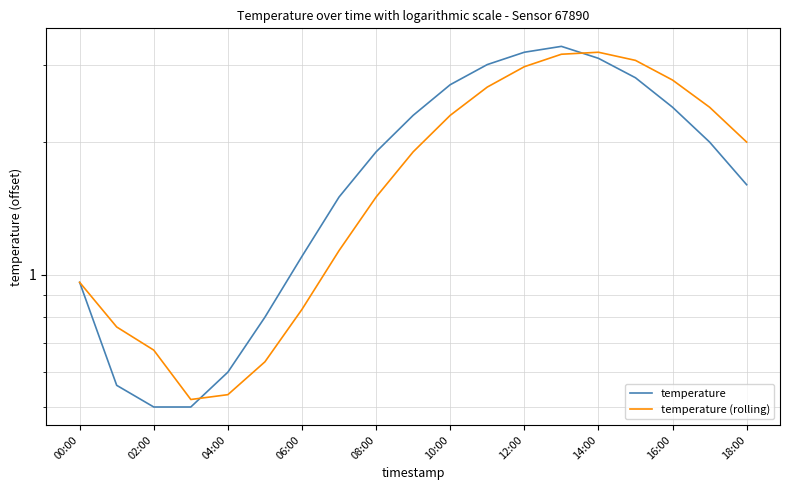

What is the difference between the highest and lowest values at 18:00?

0.4